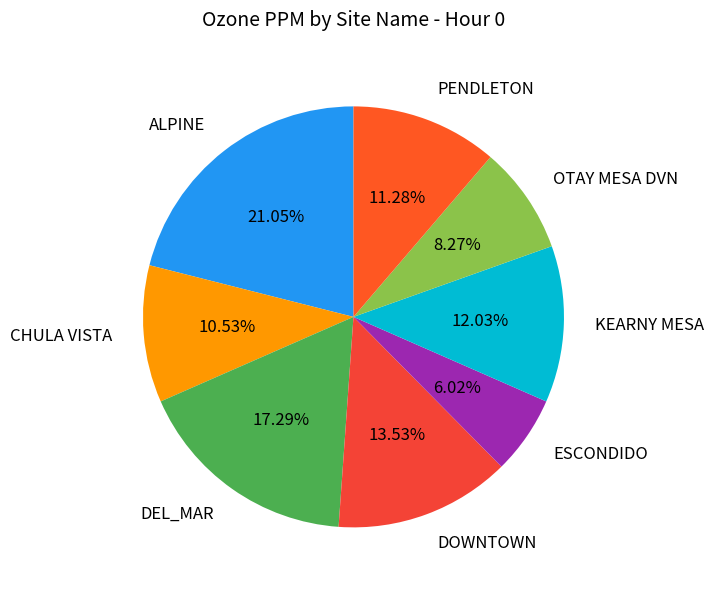

Do KEARNY MESA and DOWNTOWN together represent more than half of the pie?

No